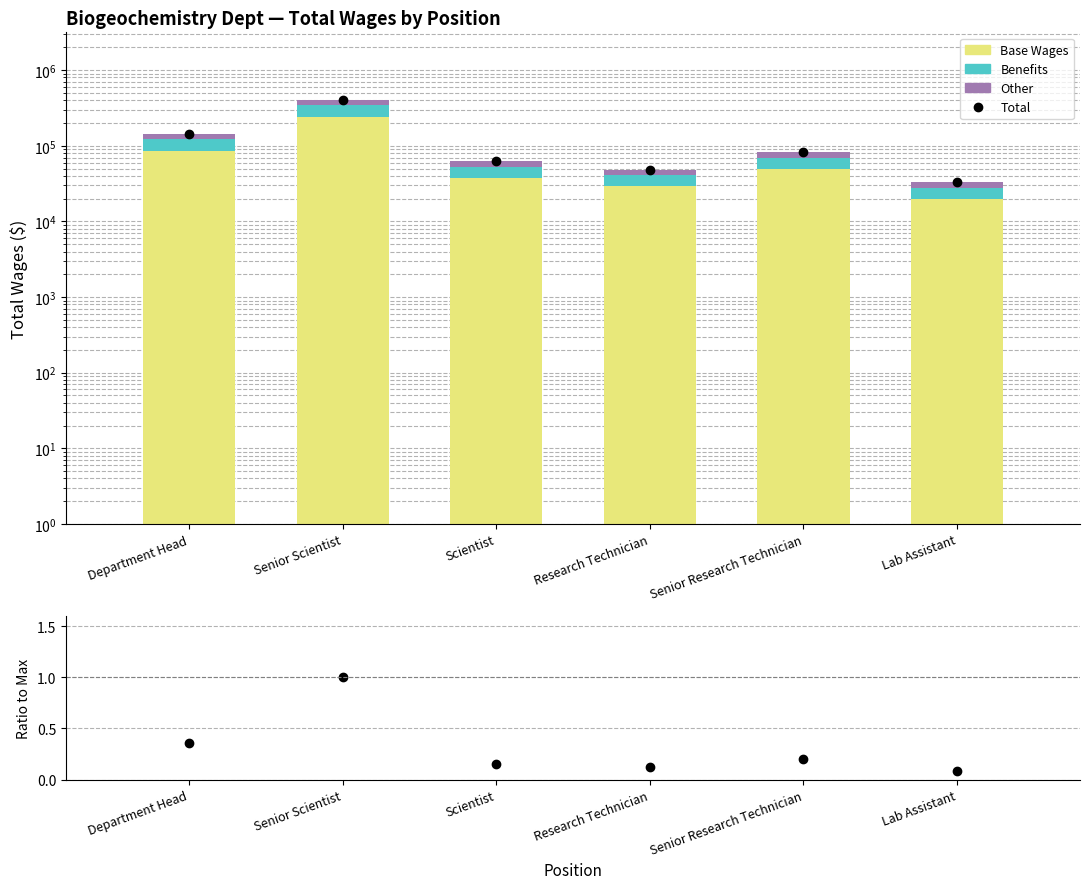

Is the value of Other at Scientist greater than the value of Benefits at Scientist?

No